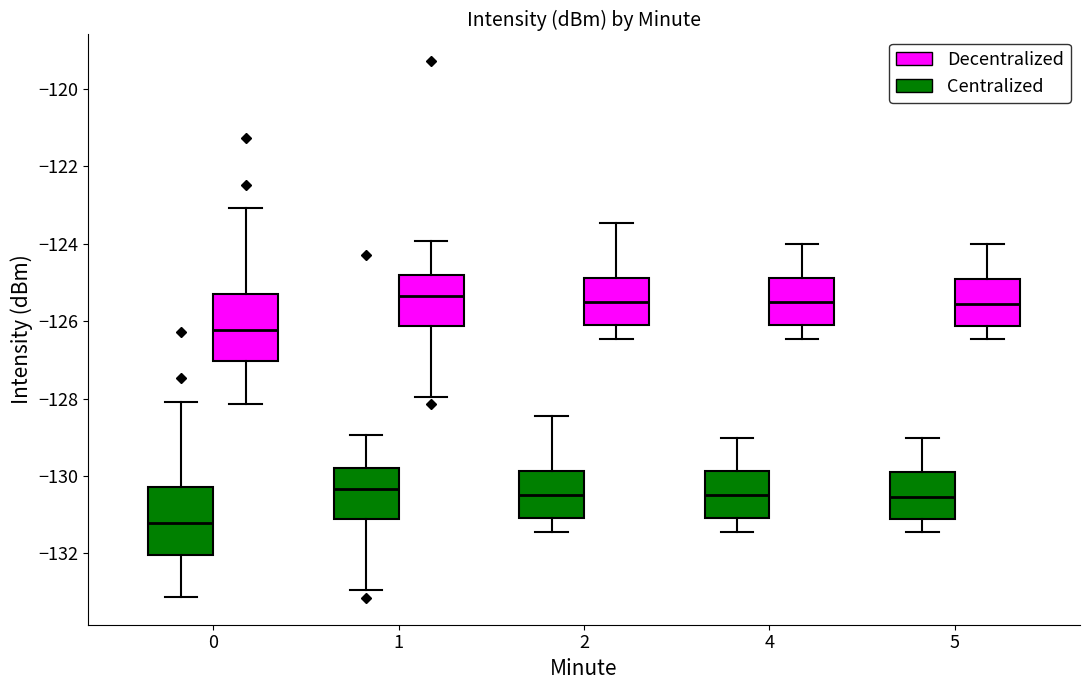

Where does the lower whisker of the box for 4 (Centralized) end on the y-axis? The values are not printed on the chart, so give them approximately, as read against the axis.

-131.4